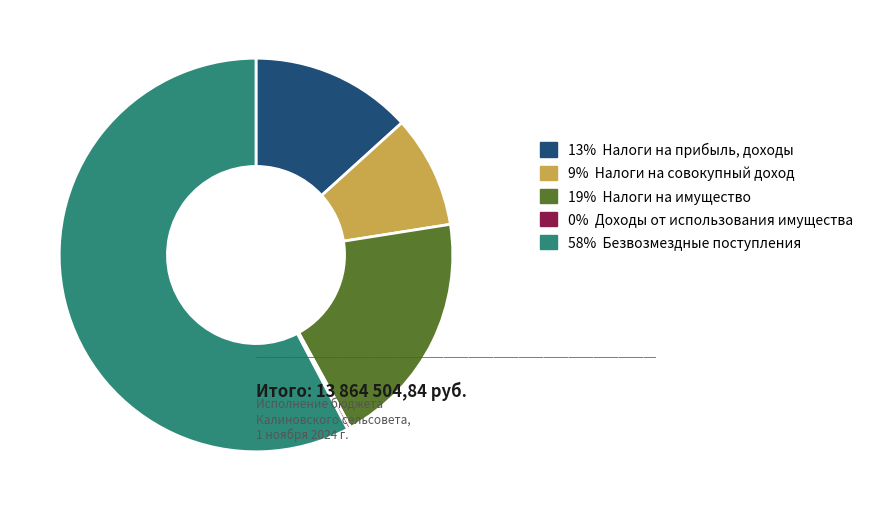

Is it true that 58% Безвозмездные поступления is 58% of the pie?

True